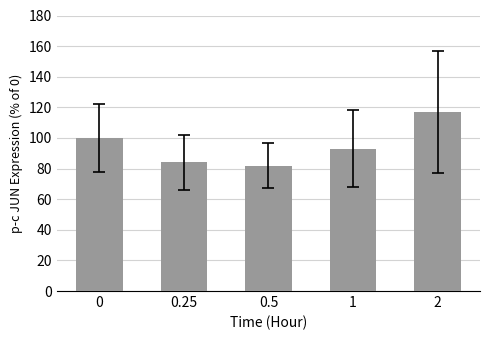

What is the minimum value shown in the chart?

82